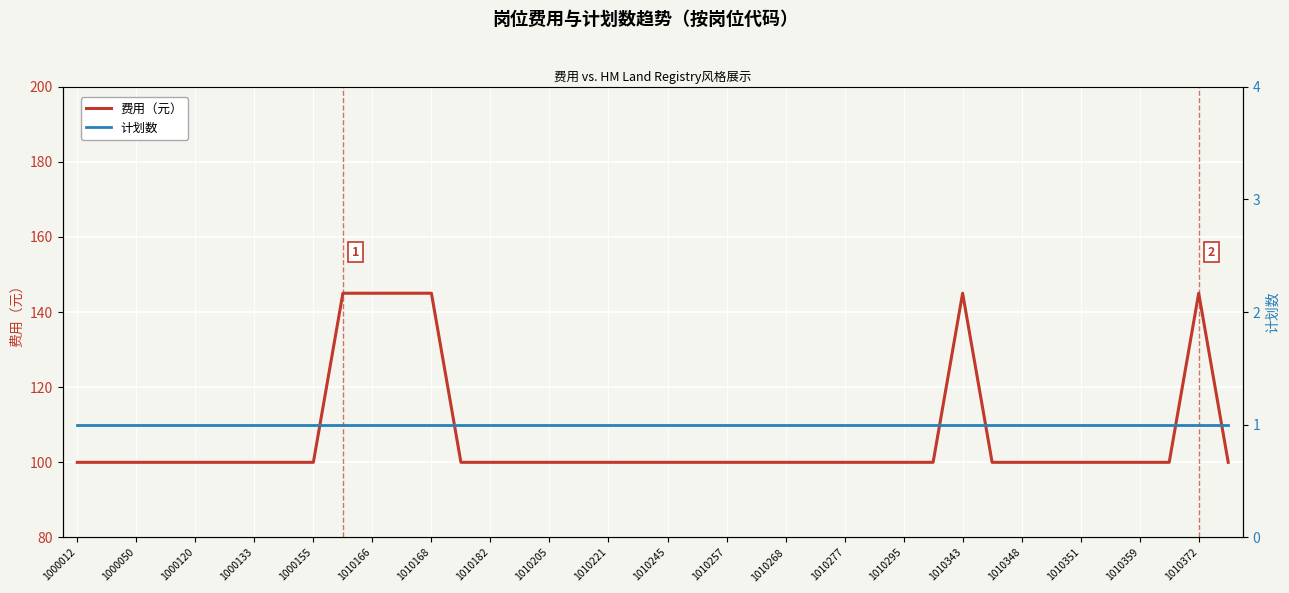

List the series in order of their overall mean, highest first.

费用（元）, 计划数